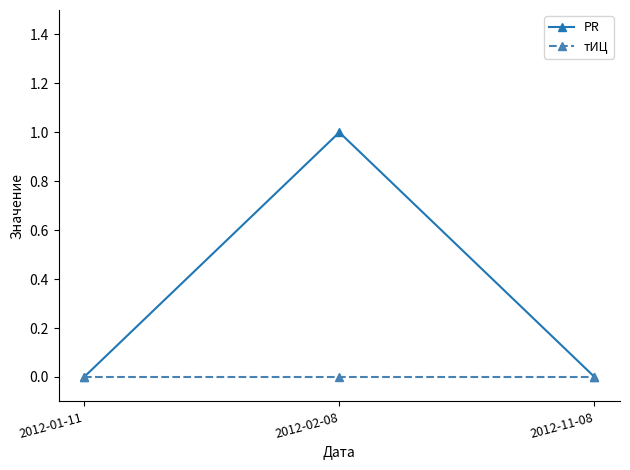

How many data points does each series have?

3